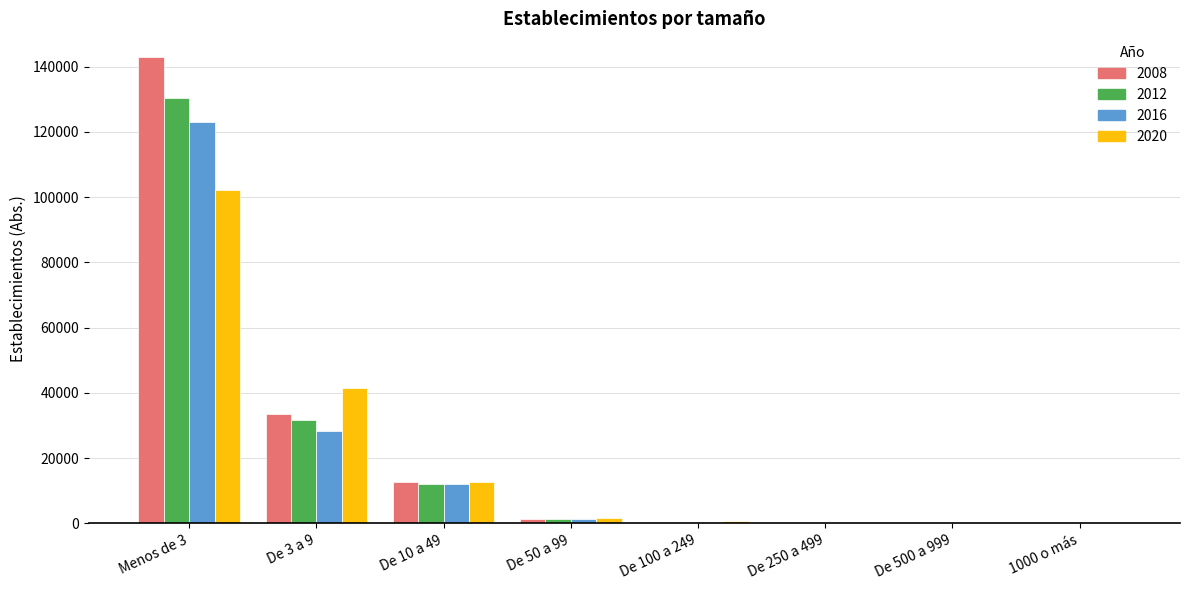

What is the sum of the 2008 values at De 10 a 49 and Menos de 3?

155776.4